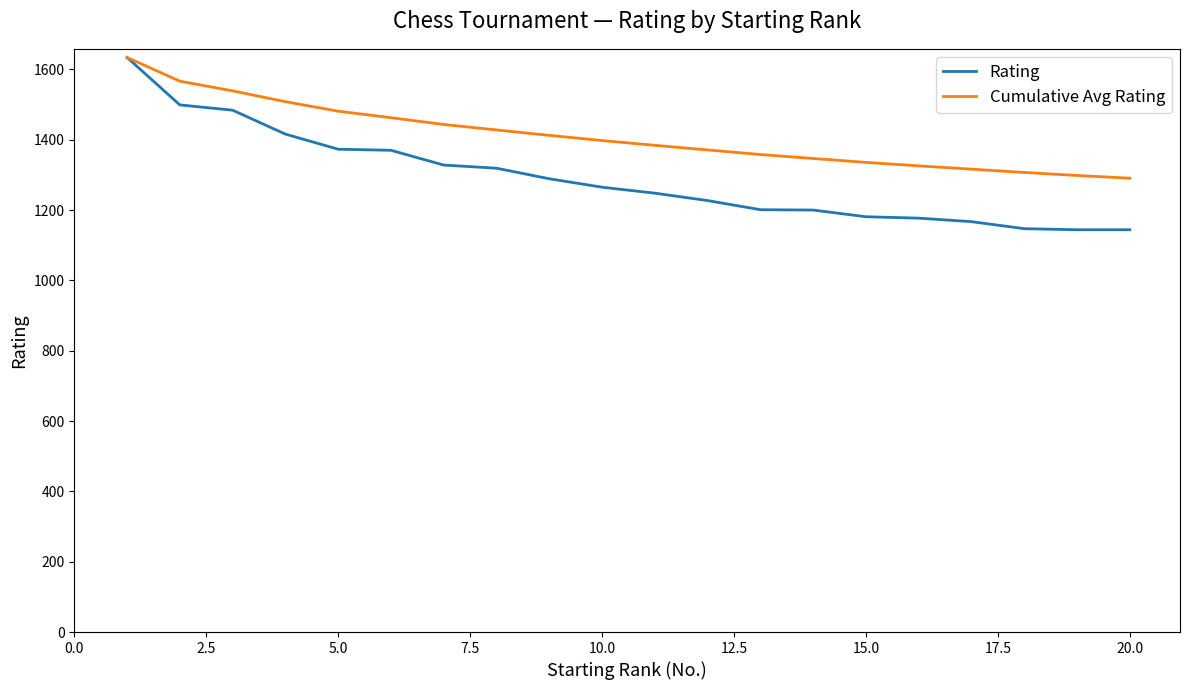

Does the chart have visible grid lines?

No